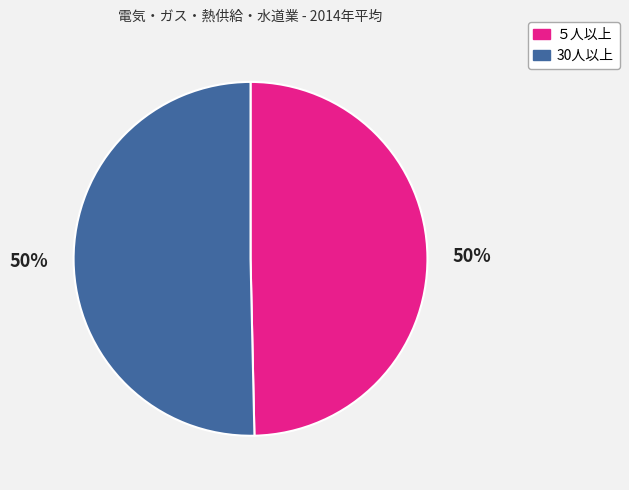

To the nearest percent, what portion does 30人以上 represent?

50%